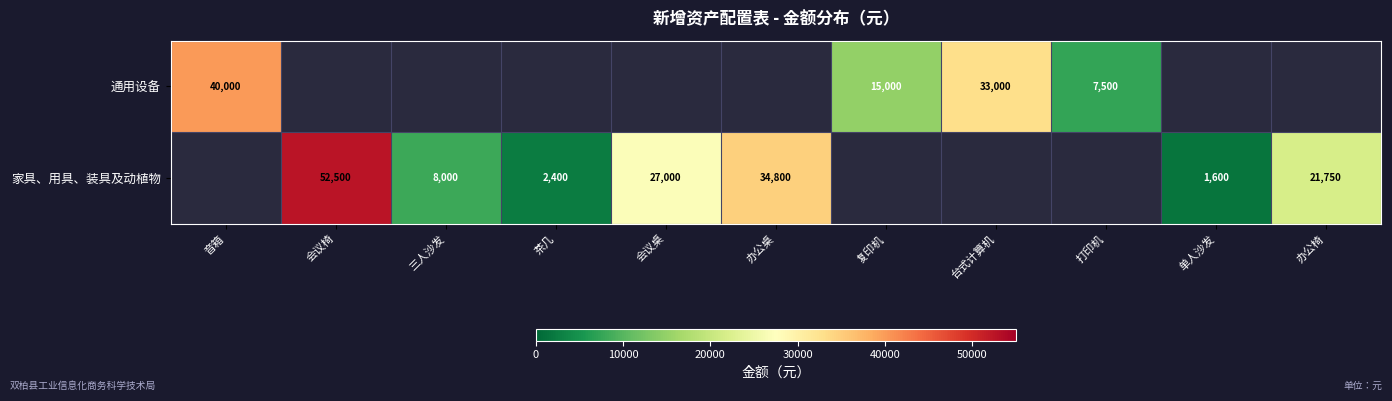

True or false: 通用设备 has a value of 7500 at 打印机.

True